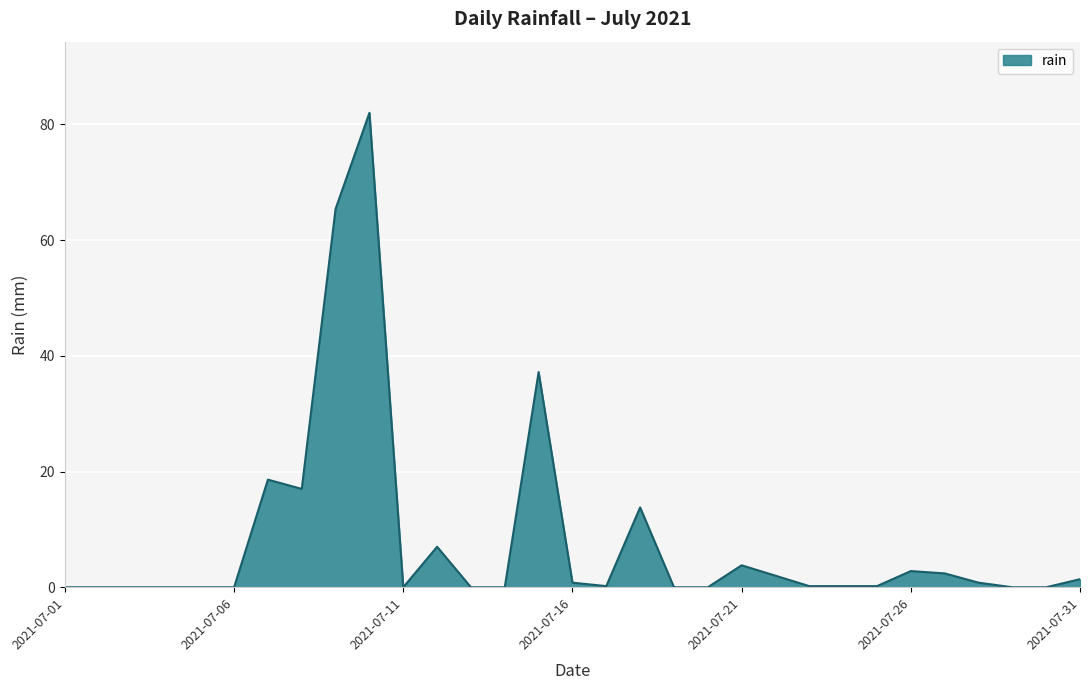

What is the average value?

8.3